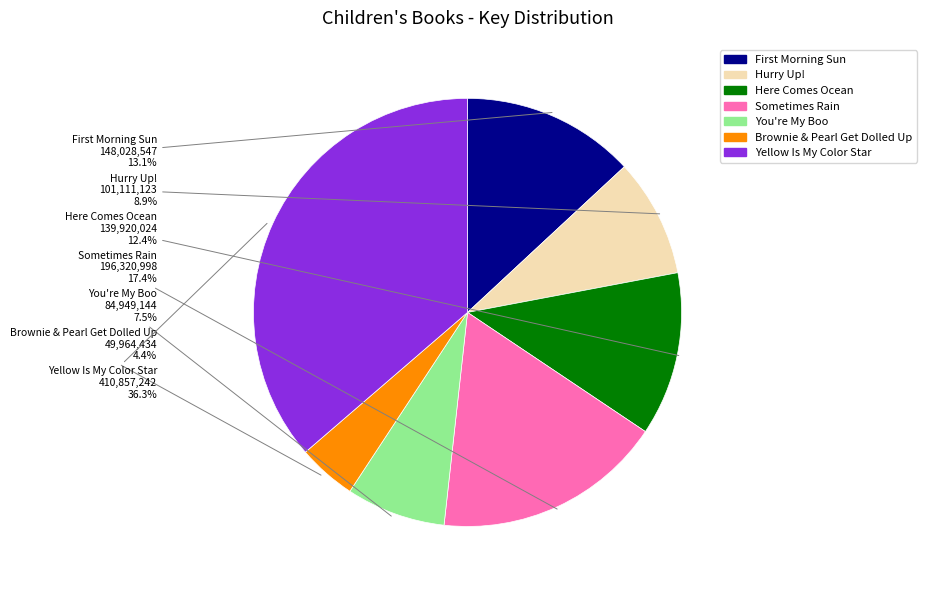

Is there a majority slice in this chart?

No